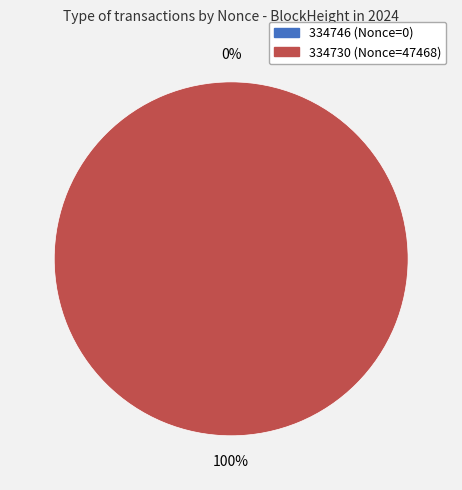

The 334730 slice represents 100% of the pie. True or false?

True